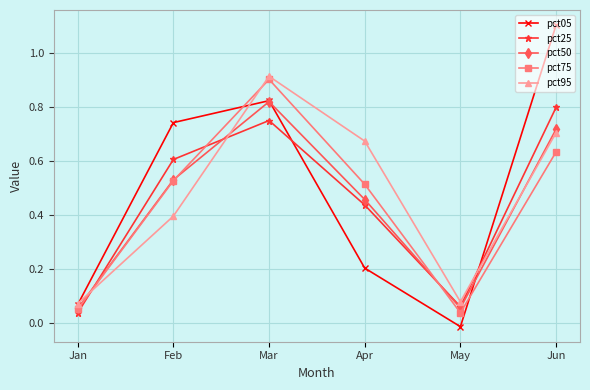

Does the chart have visible grid lines?

Yes